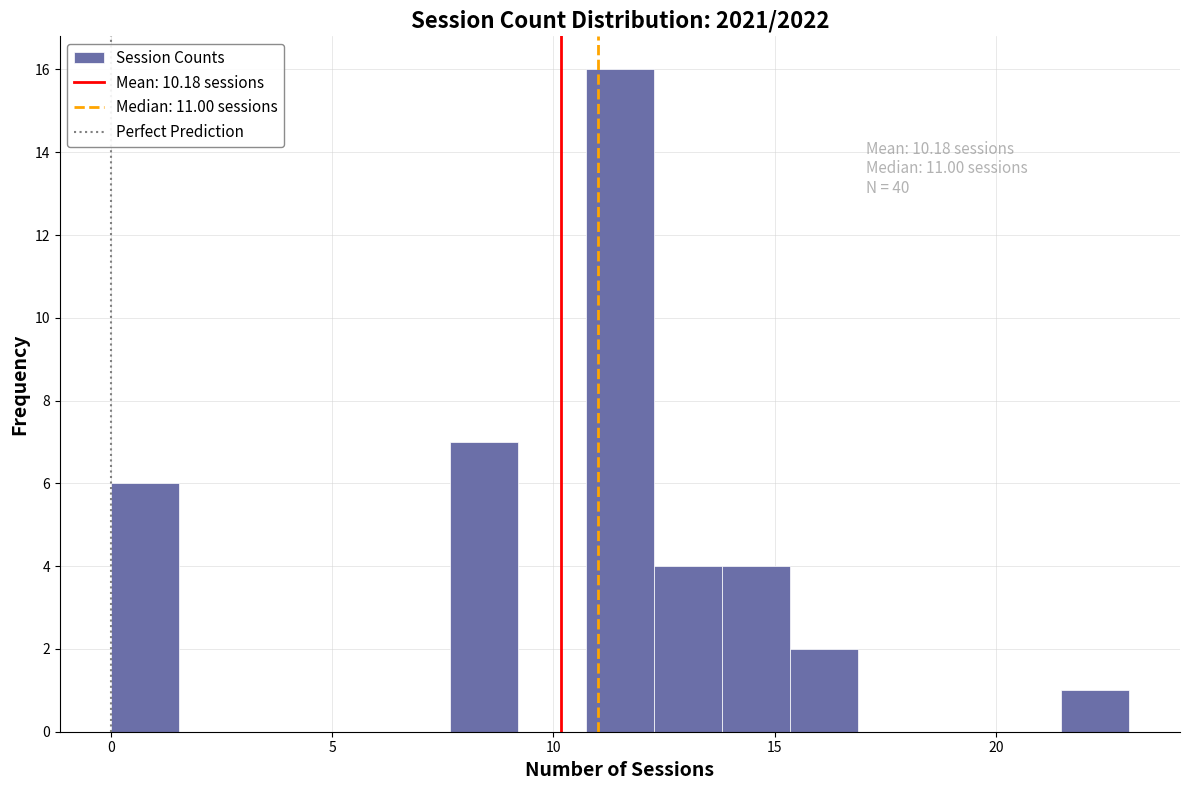

Around what value on the x-axis is the tallest bar? Give the approximate position of its centre, as read against the axis.

11.5